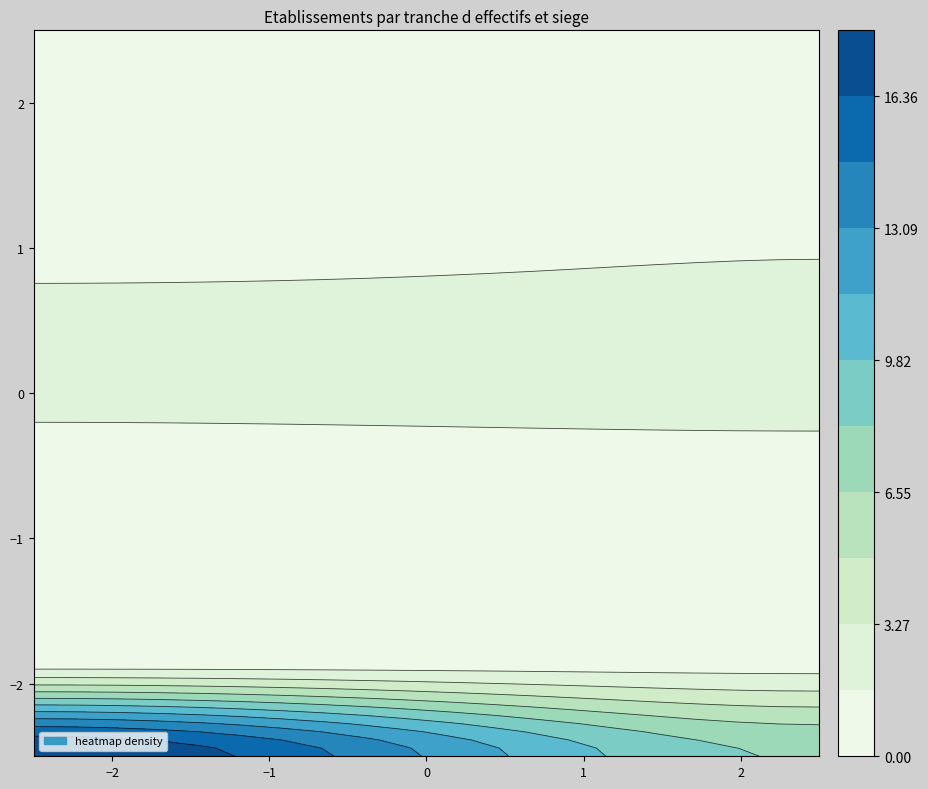

What is the greatest value displayed?

18